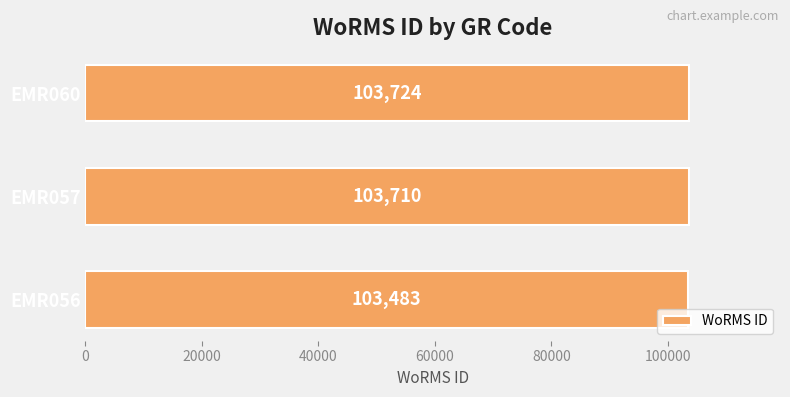

Where is the data nearest to the value 103603?

EMR057